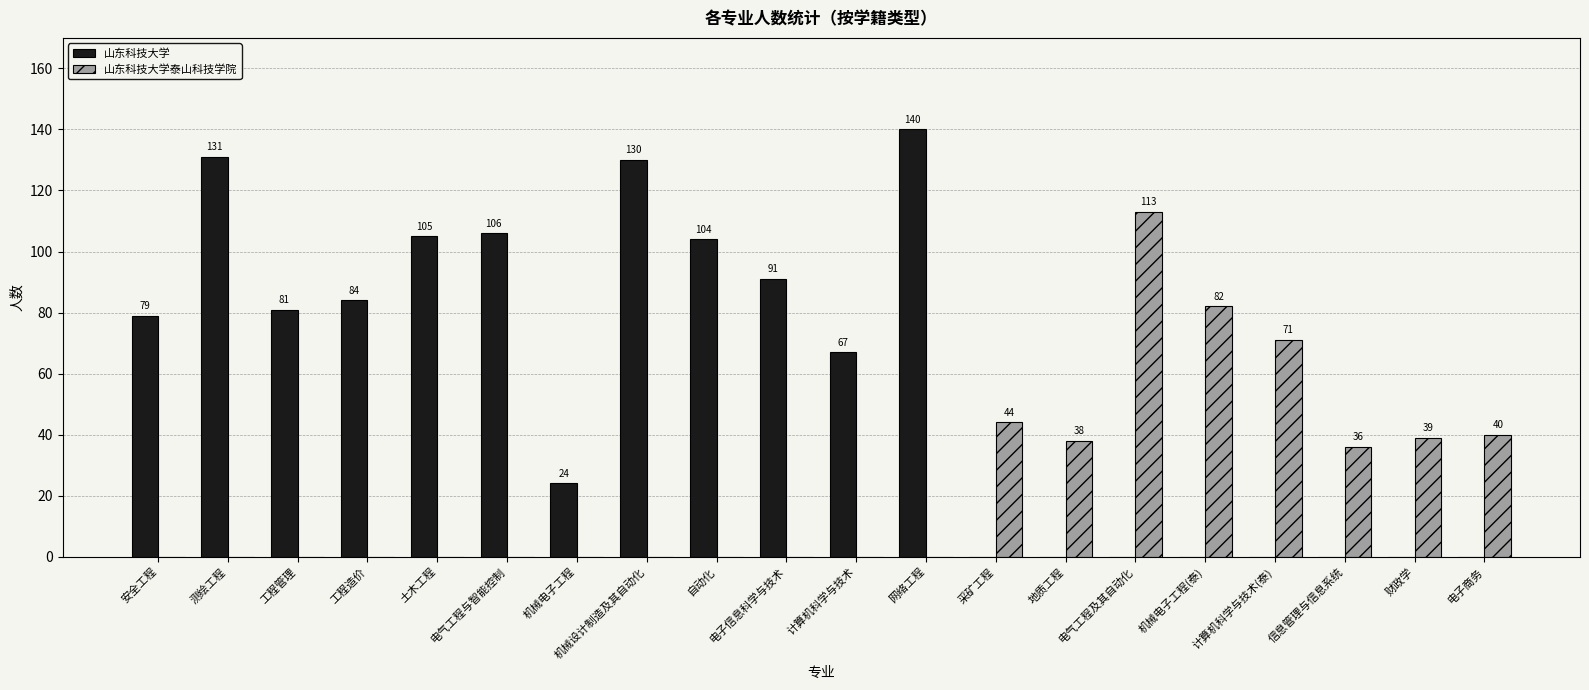

Are the bars horizontal?

No